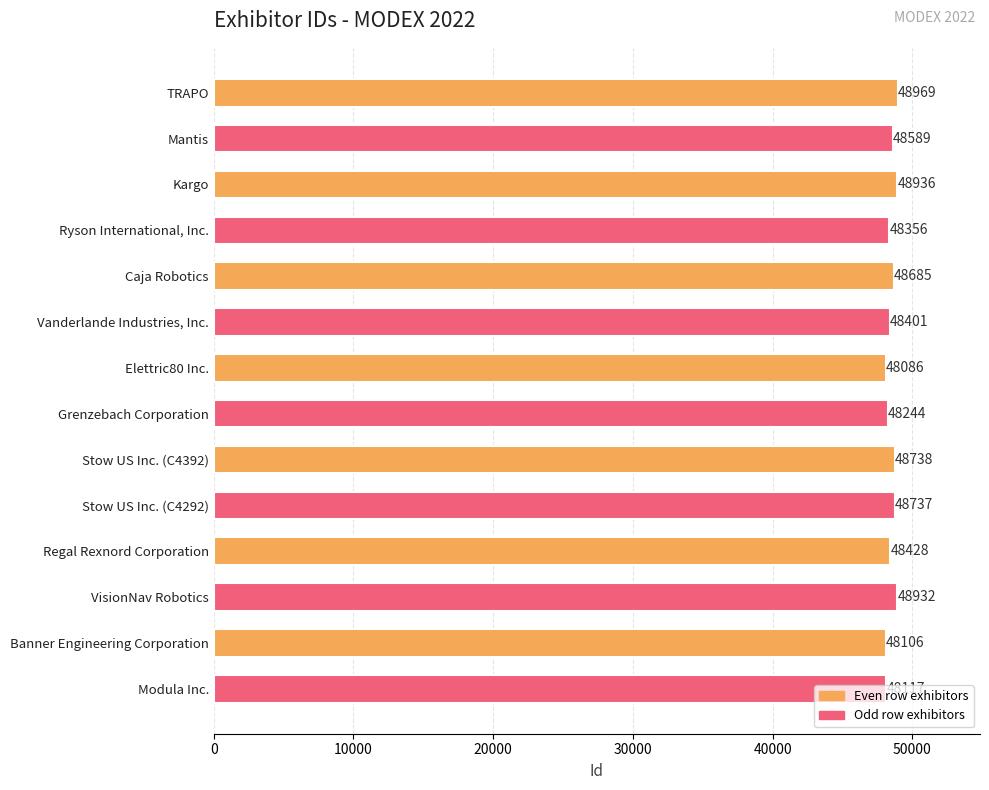

What is the label of the 5th bar from the top?

Caja Robotics